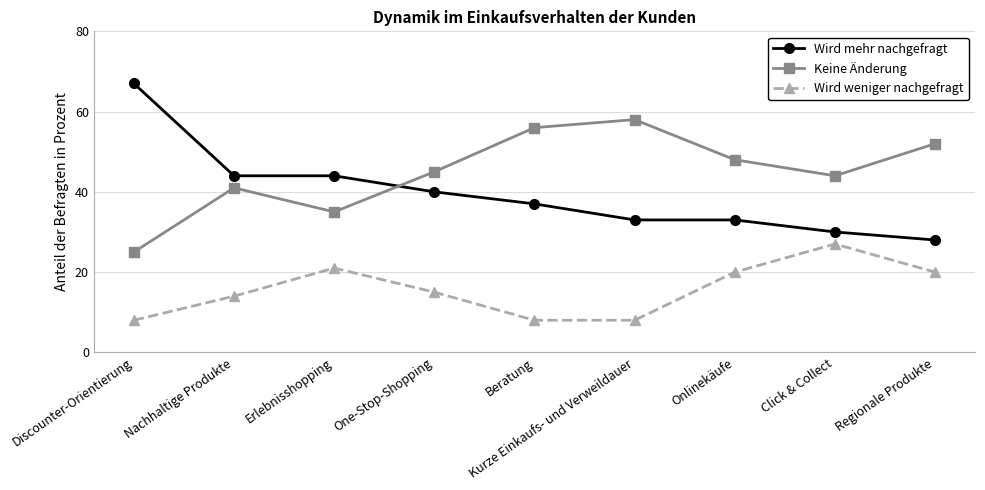

What is the maximum value for Wird mehr nachgefragt?

67